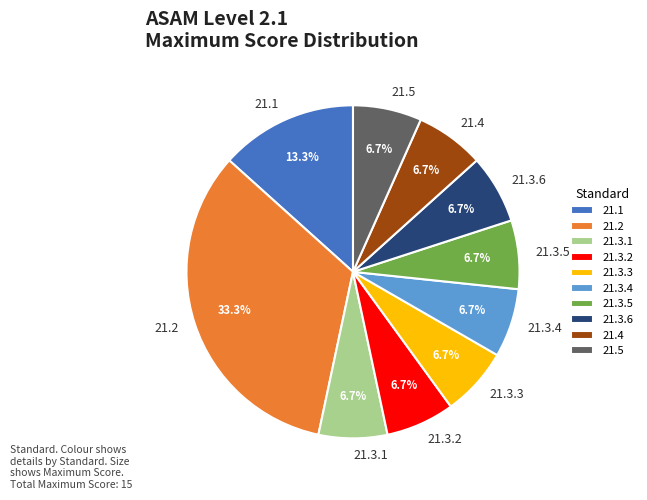

The 21.4 slice represents 7% of the pie. True or false?

True